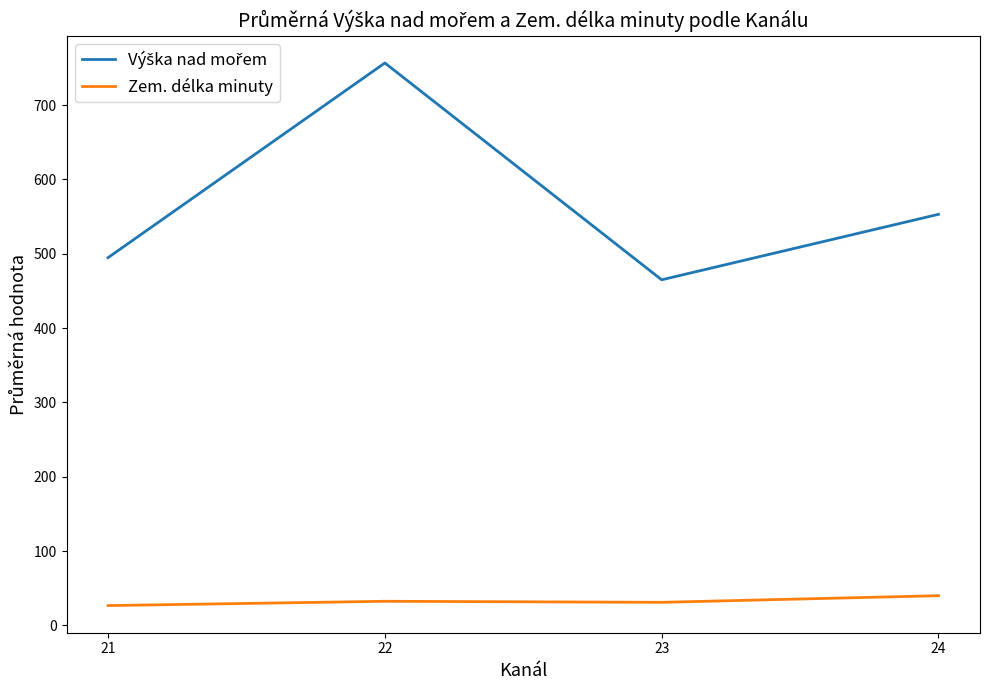

What is the difference between the highest and lowest values at 21?

468.0